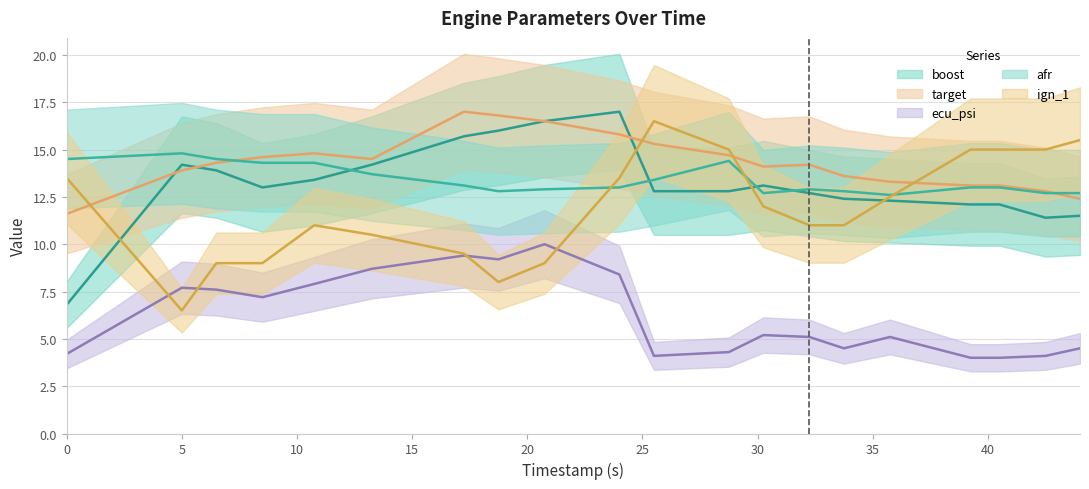

What are all the series names shown in the legend?

boost, target, ecu_psi, afr, ign_1